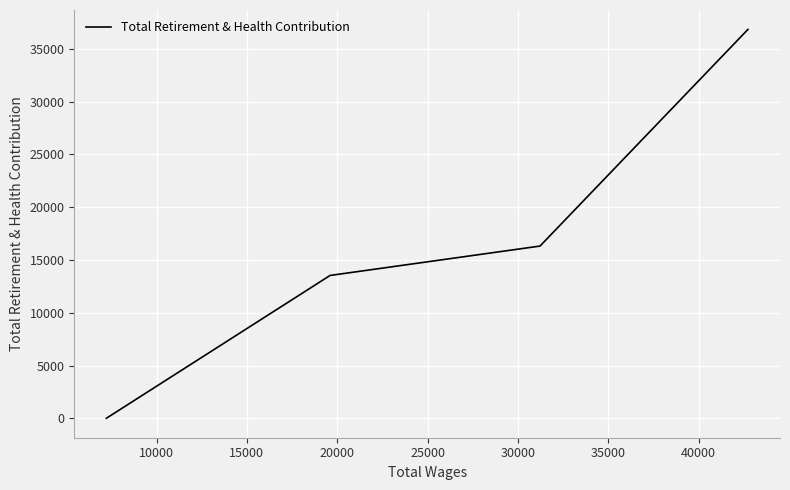

What is the average value?

16676